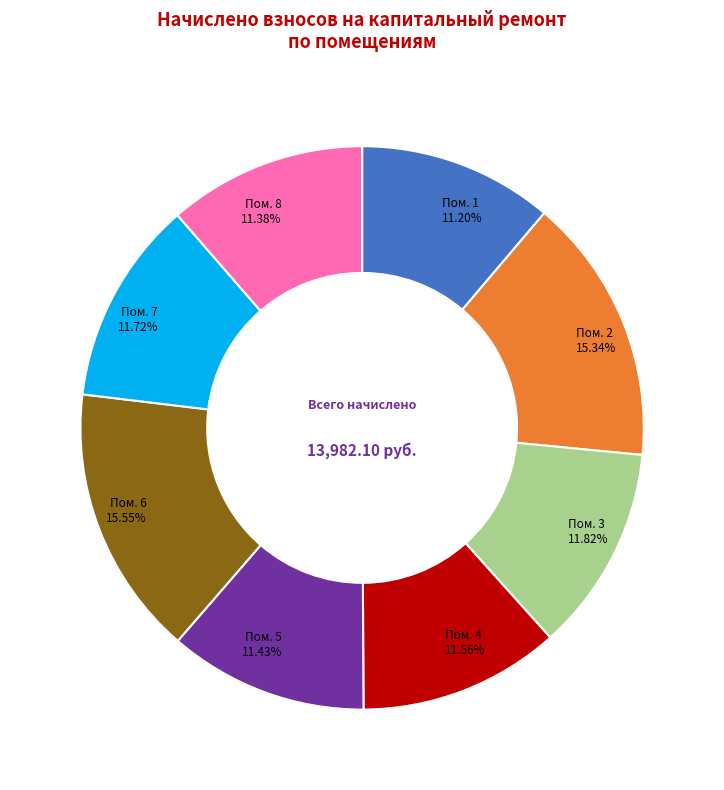

Is there a majority slice in this chart?

No